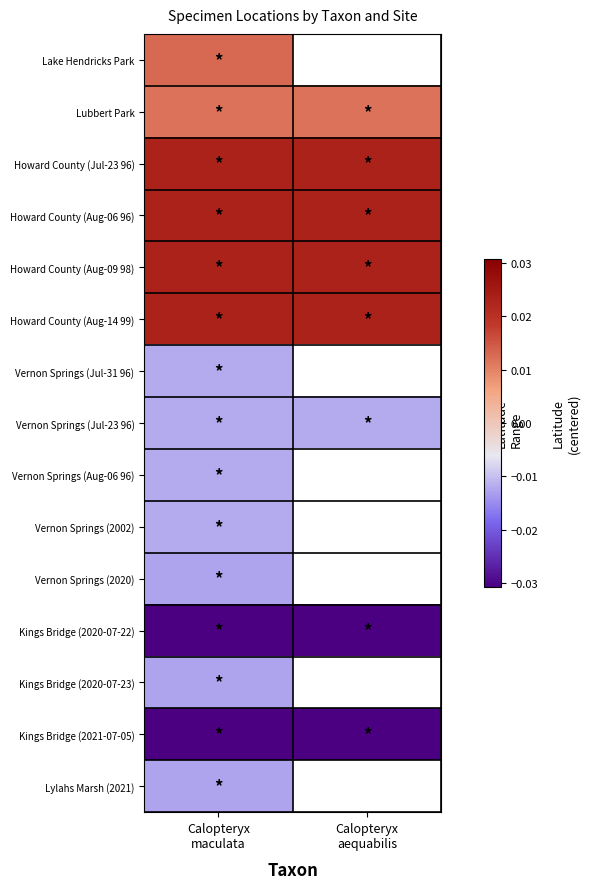

How many categories are shown in the chart?

2